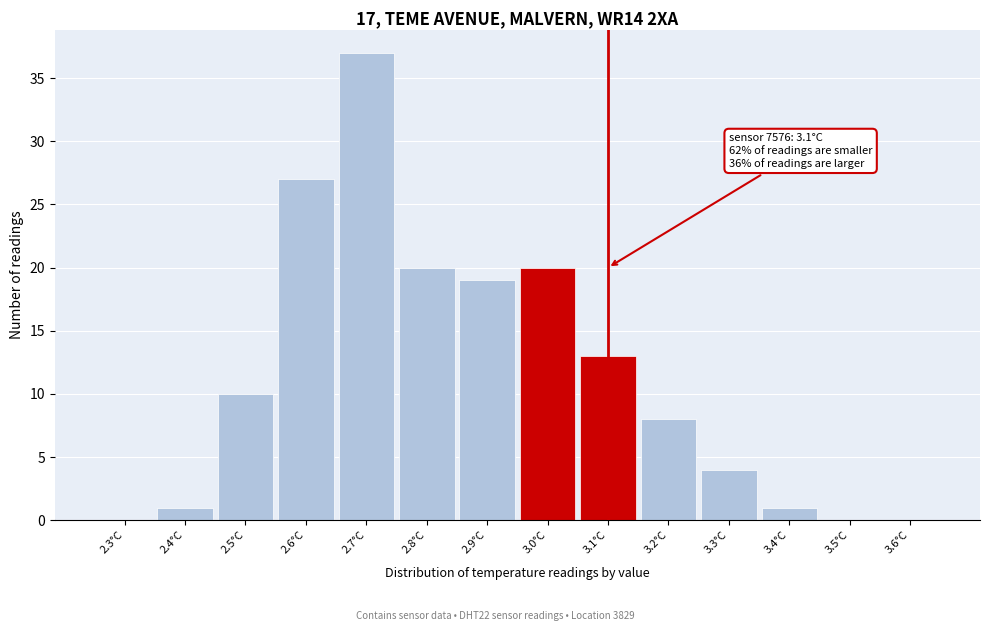

Reading left to right, extract all data points from this chart.

2.3°C=0	2.4°C=1	2.5°C=10	2.6°C=27	2.7°C=37	2.8°C=20	2.9°C=19	3.0°C=20	3.1°C=13	3.2°C=8	3.3°C=4	3.4°C=1	3.5°C=0	3.6°C=0